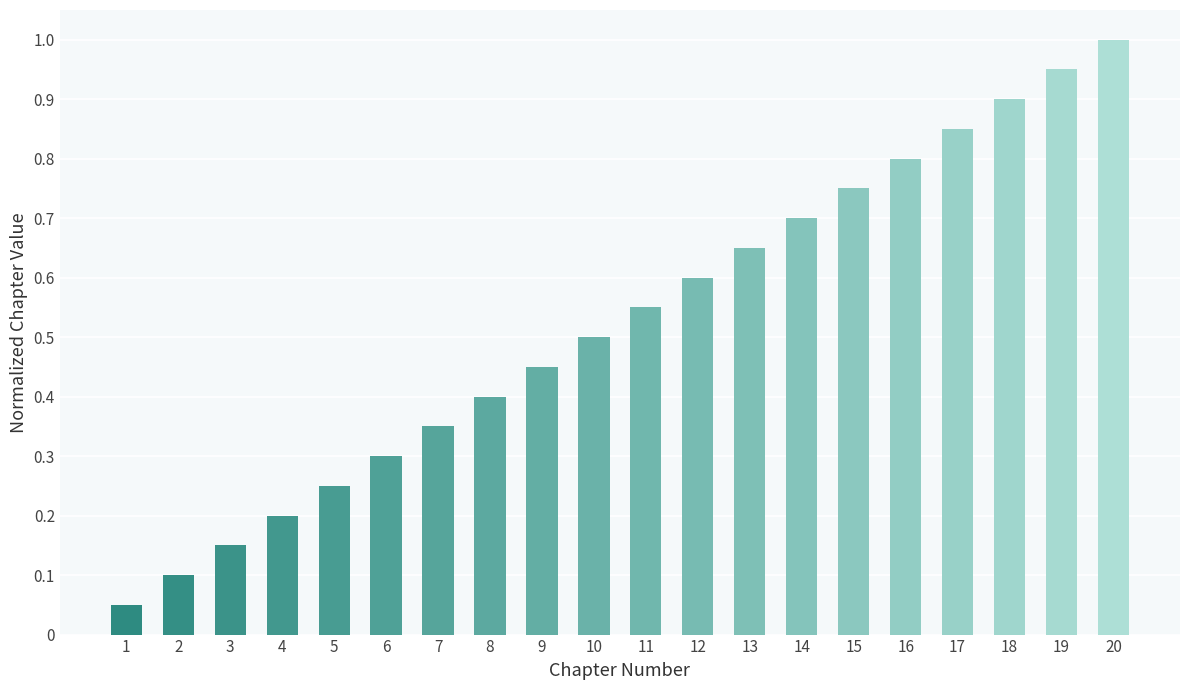

What is the sum of all values?

10.5